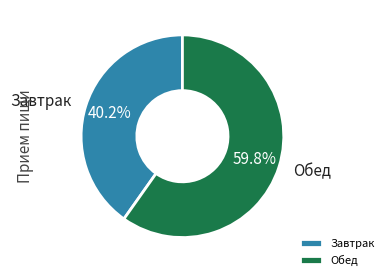

Which slice is the smallest?

Завтрак